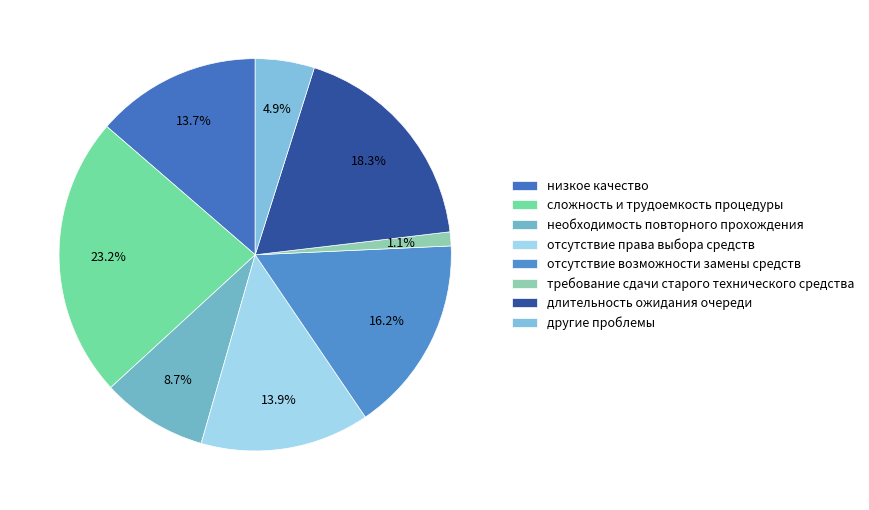

To the nearest percent, what is the combined percentage of требование сдачи старого технического средства and необходимость повторного прохождения?

10%